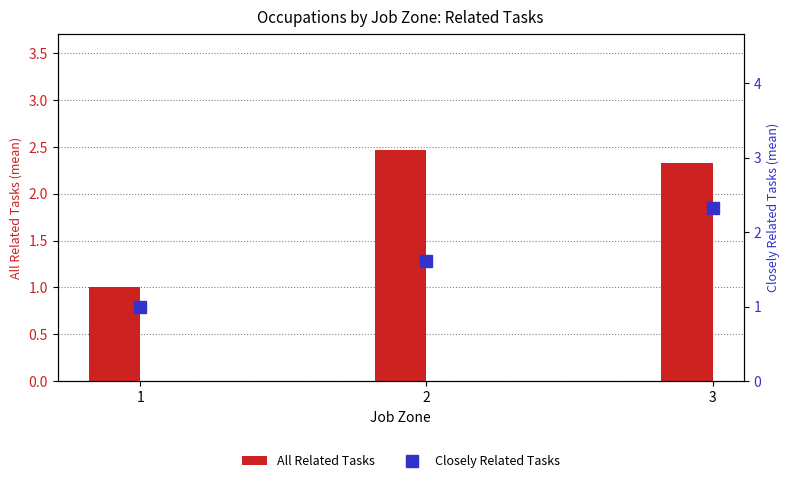

What is the total value across all series at 1?

2.0